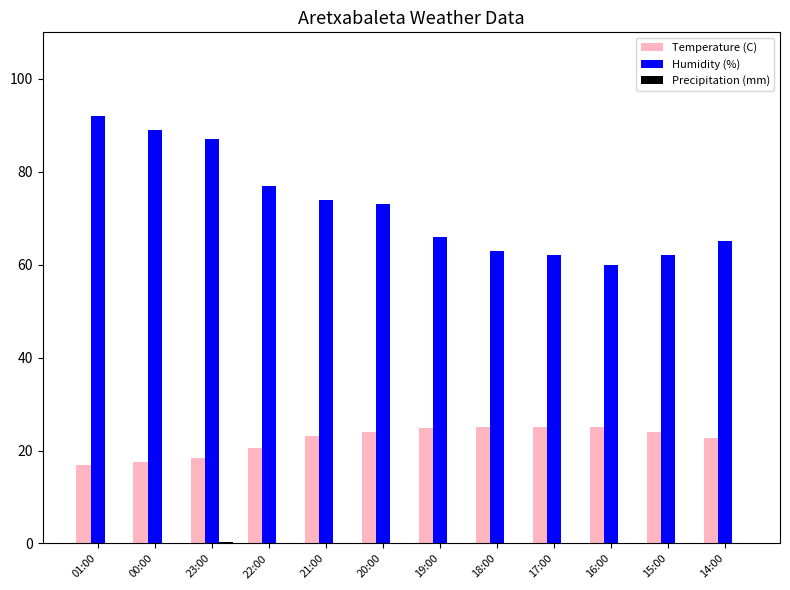

At which label is Temperature (C) closest to 20?

22:00